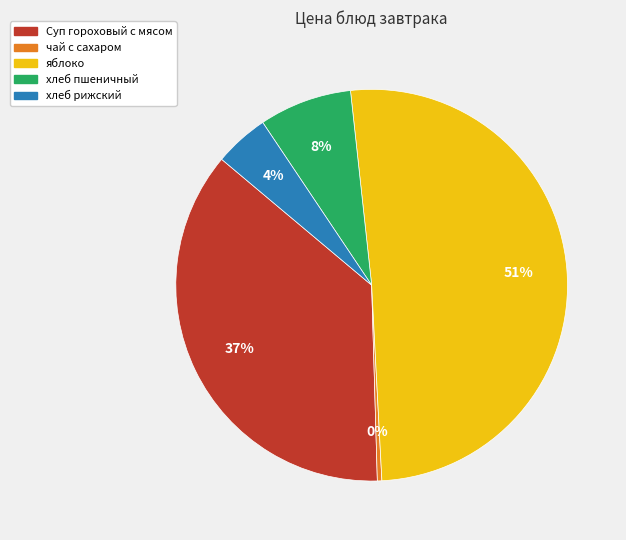

What is the majority slice?

яблоко